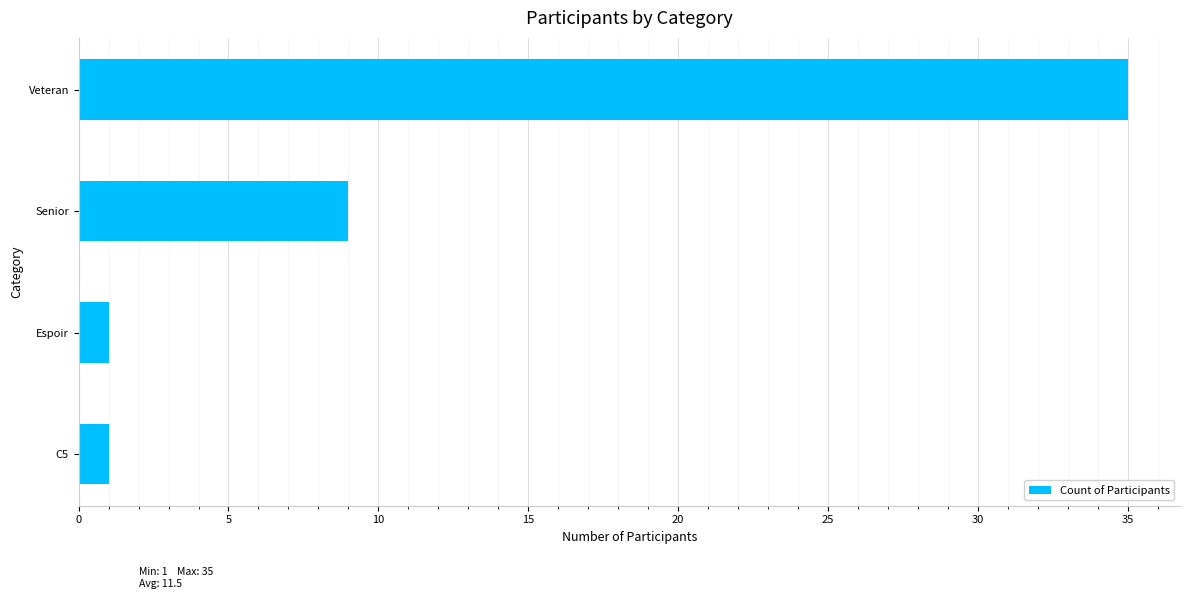

At which label is the value closest to 18?

Senior